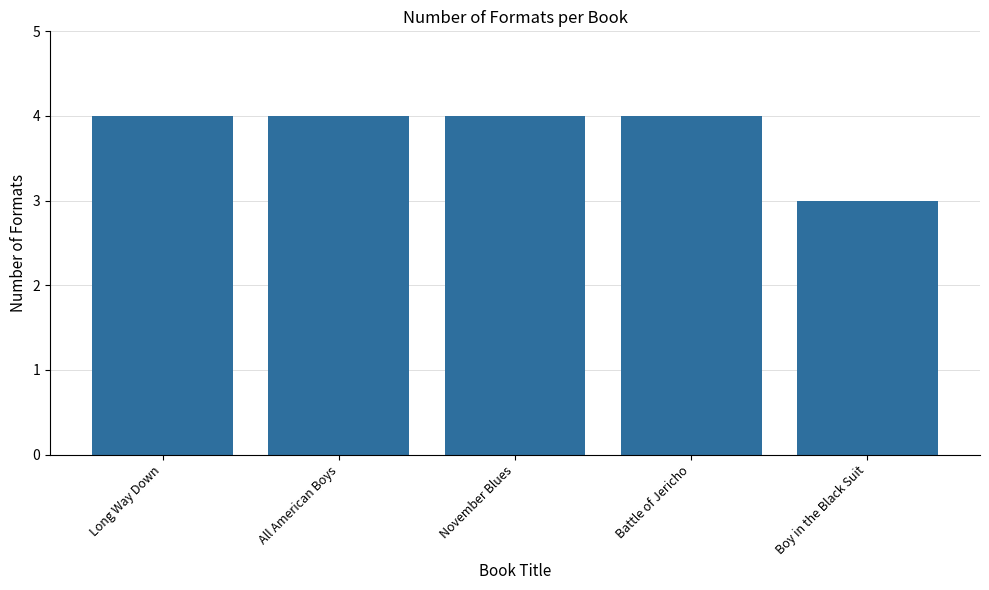

What is the value of the 5th bar from the left?

3